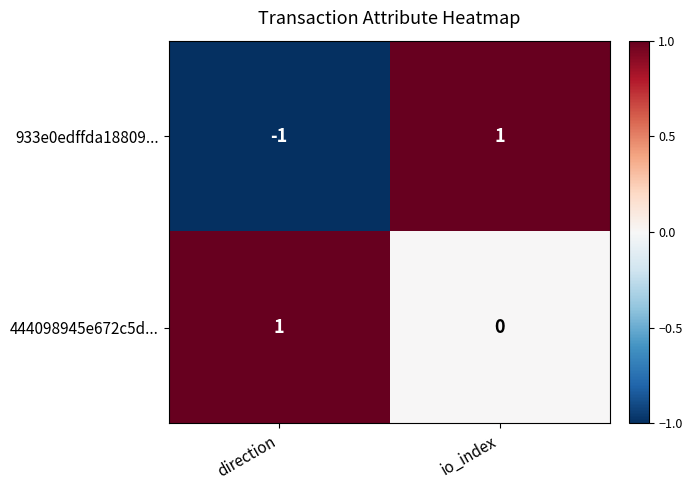

Reading right to left, transcribe all the data shown in this chart.

933e0edffda18809...: io_index=1	direction=-1
444098945e672c5d...: io_index=0	direction=1